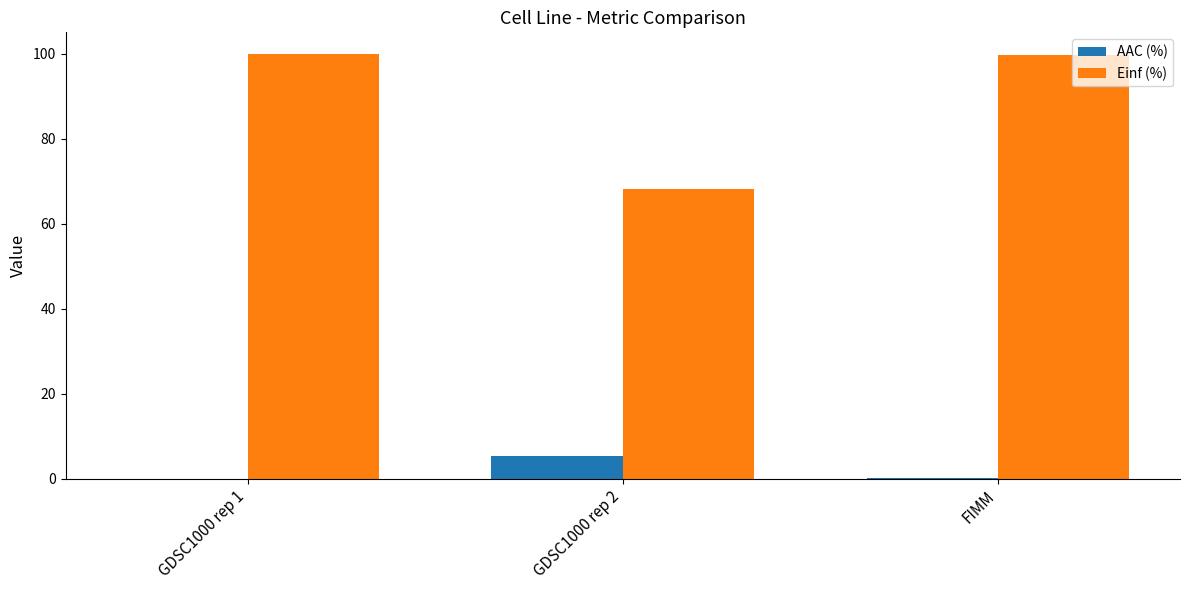

What is the highest value of the Einf (%) series?

100.0